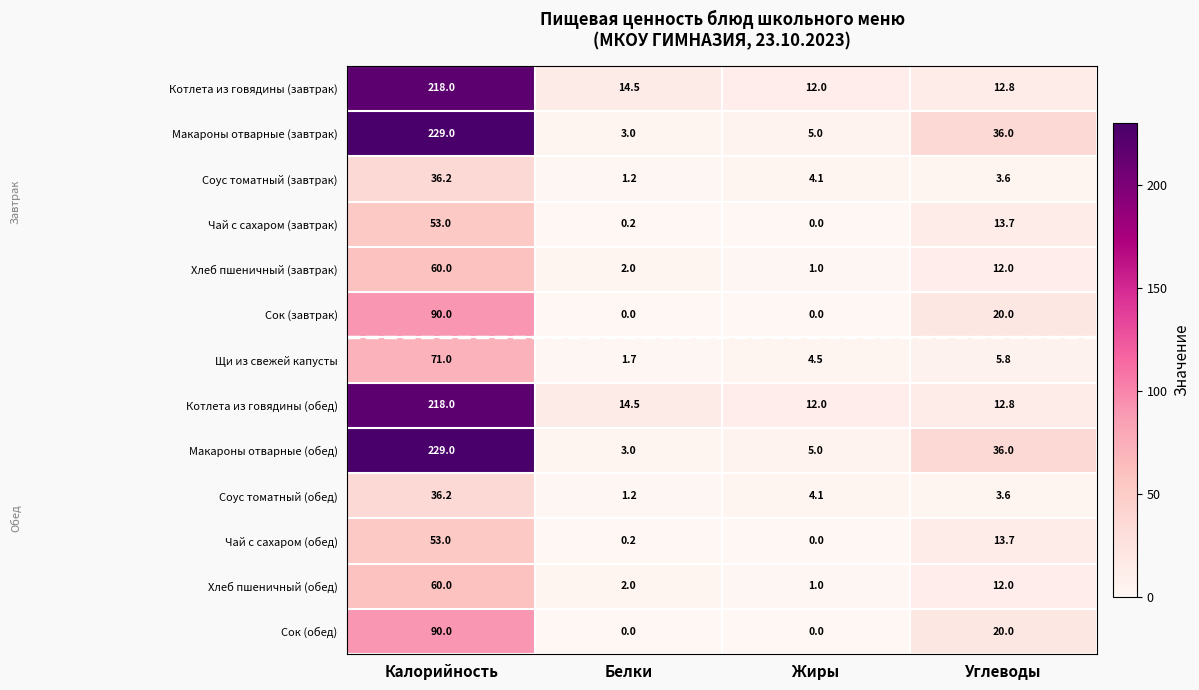

Which label corresponds to the largest value in the chart?

Калорийность